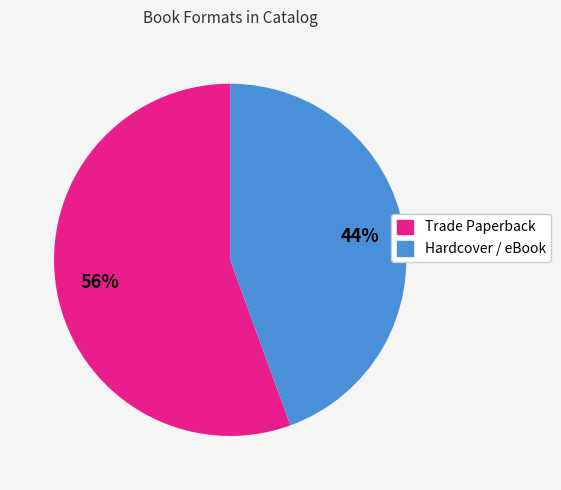

Is the sum of Hardcover / eBook and Trade Paperback greater than half?

Yes